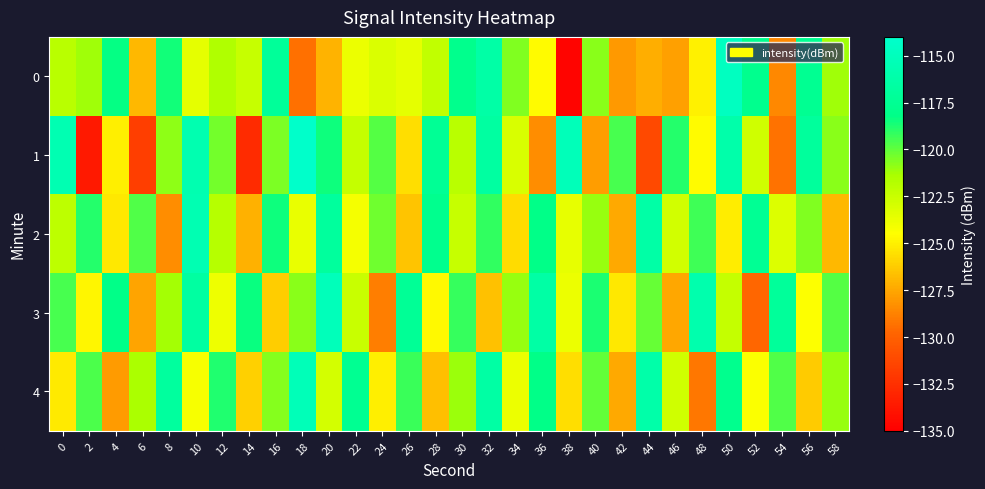

What is the greatest value displayed?

-114.1